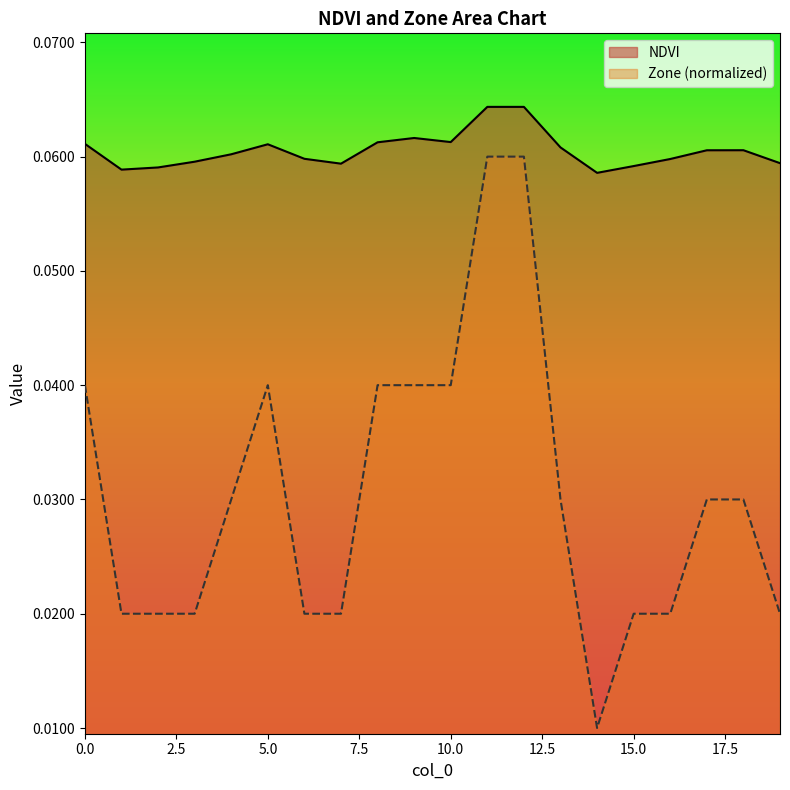

What are all the series names shown in the legend?

NDVI, Zone (normalized)